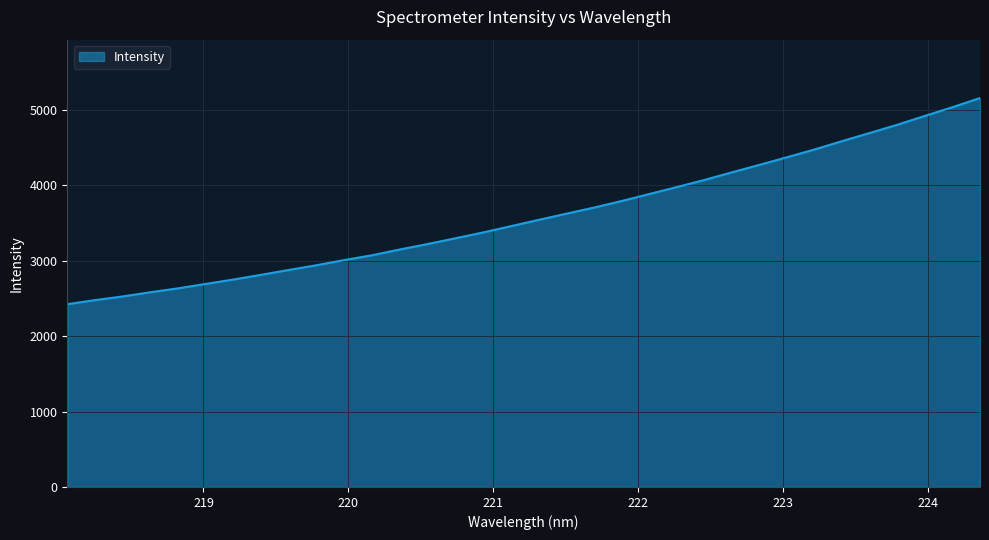

What is the minimum value shown in the chart?

2424.7